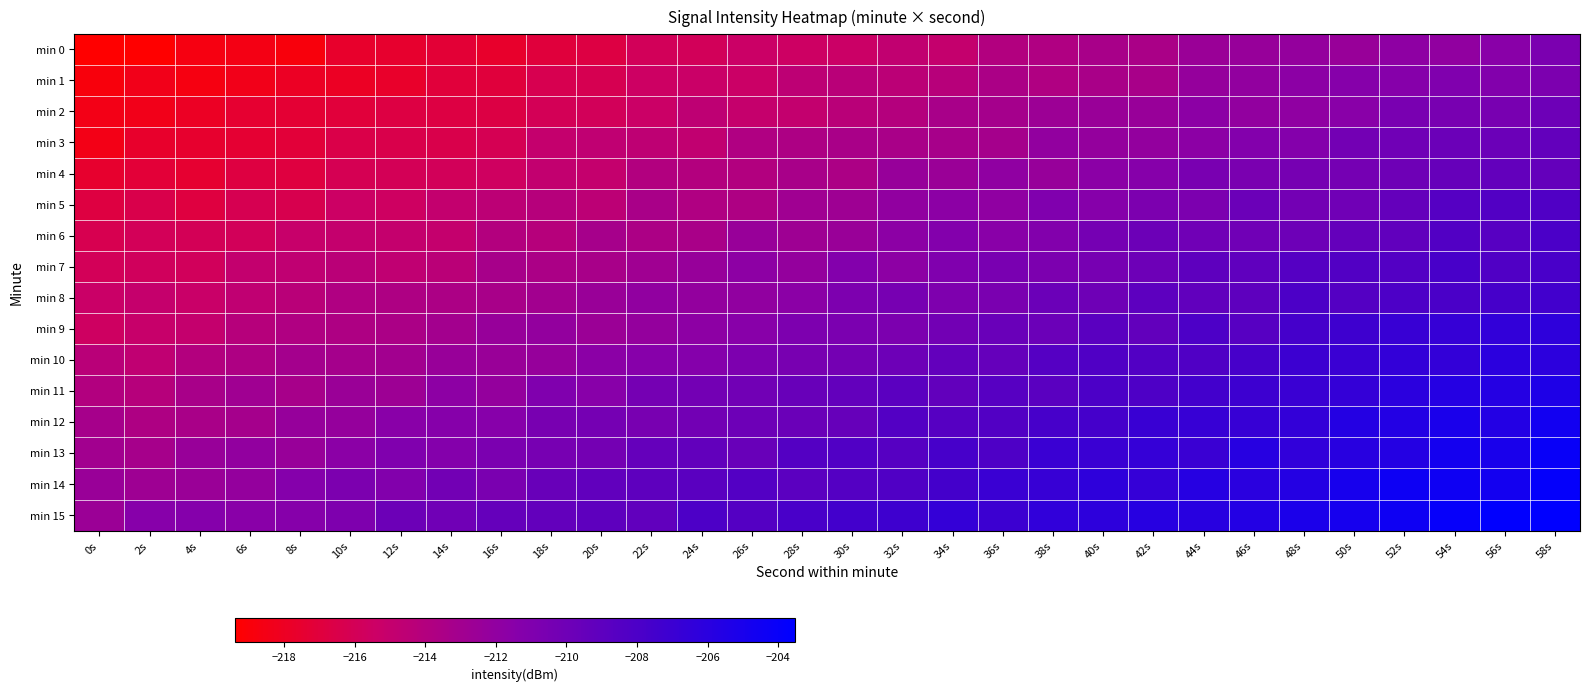

Which has a higher value, 18s or 8s?

18s